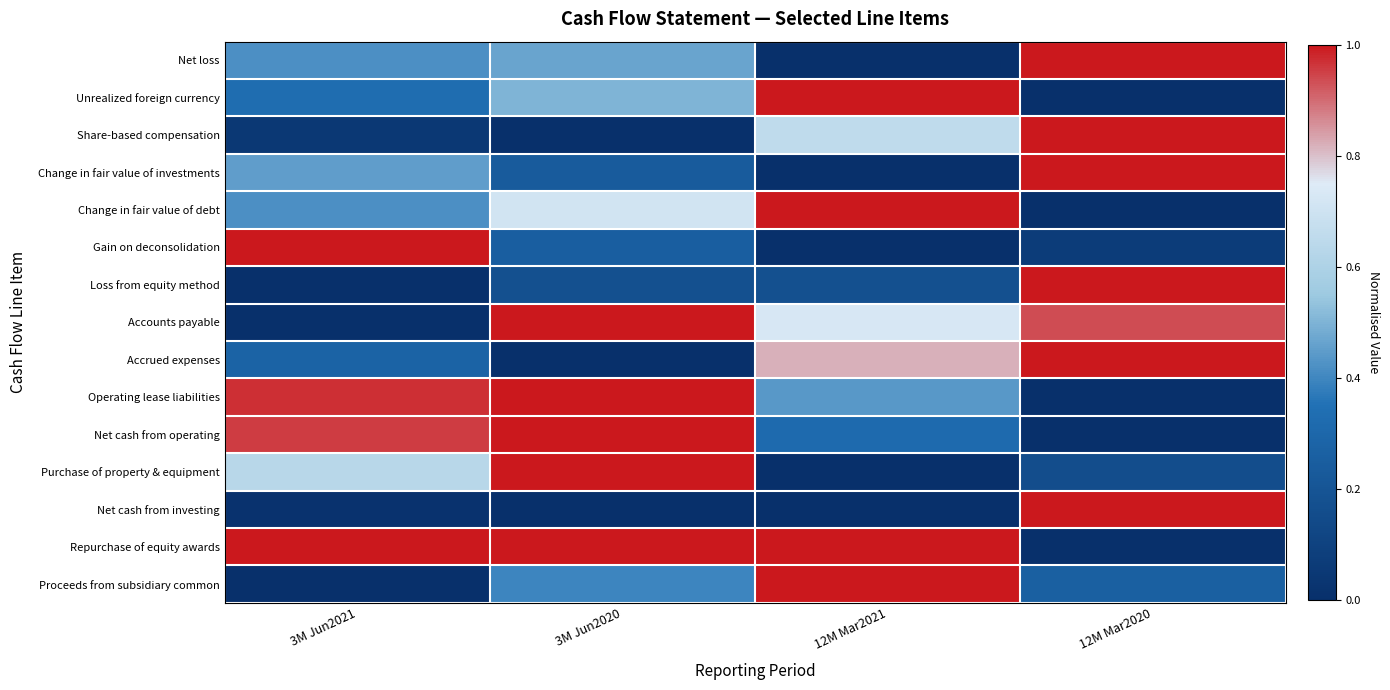

Reading left to right, list all the values displayed in this chart.

Net loss: 3M Jun2021=0.4	3M Jun2020=0.5	12M Mar2021=0.0	12M Mar2020=1.0
Unrealized foreign currency: 3M Jun2021=0.3	3M Jun2020=0.5	12M Mar2021=1.0	12M Mar2020=0.0
Share-based compensation: 3M Jun2021=0.0	3M Jun2020=0.0	12M Mar2021=0.7	12M Mar2020=1.0
Change in fair value of investments: 3M Jun2021=0.4	3M Jun2020=0.2	12M Mar2021=0.0	12M Mar2020=1.0
Change in fair value of debt: 3M Jun2021=0.4	3M Jun2020=0.7	12M Mar2021=1.0	12M Mar2020=0.0
Gain on deconsolidation: 3M Jun2021=1.0	3M Jun2020=0.3	12M Mar2021=0.0	12M Mar2020=0.1
Loss from equity method: 3M Jun2021=0.0	3M Jun2020=0.2	12M Mar2021=0.2	12M Mar2020=1.0
Accounts payable: 3M Jun2021=0.0	3M Jun2020=1.0	12M Mar2021=0.7	12M Mar2020=0.9
Accrued expenses: 3M Jun2021=0.3	3M Jun2020=0.0	12M Mar2021=0.8	12M Mar2020=1.0
Operating lease liabilities: 3M Jun2021=1.0	3M Jun2020=1.0	12M Mar2021=0.4	12M Mar2020=0.0
Net cash from operating: 3M Jun2021=1.0	3M Jun2020=1.0	12M Mar2021=0.3	12M Mar2020=0.0
Purchase of property & equipment: 3M Jun2021=0.6	3M Jun2020=1.0	12M Mar2021=0.0	12M Mar2020=0.2
Net cash from investing: 3M Jun2021=0.0	3M Jun2020=0.0	12M Mar2021=0.0	12M Mar2020=1.0
Repurchase of equity awards: 3M Jun2021=1.0	3M Jun2020=1.0	12M Mar2021=1.0	12M Mar2020=0.0
Proceeds from subsidiary common: 3M Jun2021=0.0	3M Jun2020=0.4	12M Mar2021=1.0	12M Mar2020=0.3